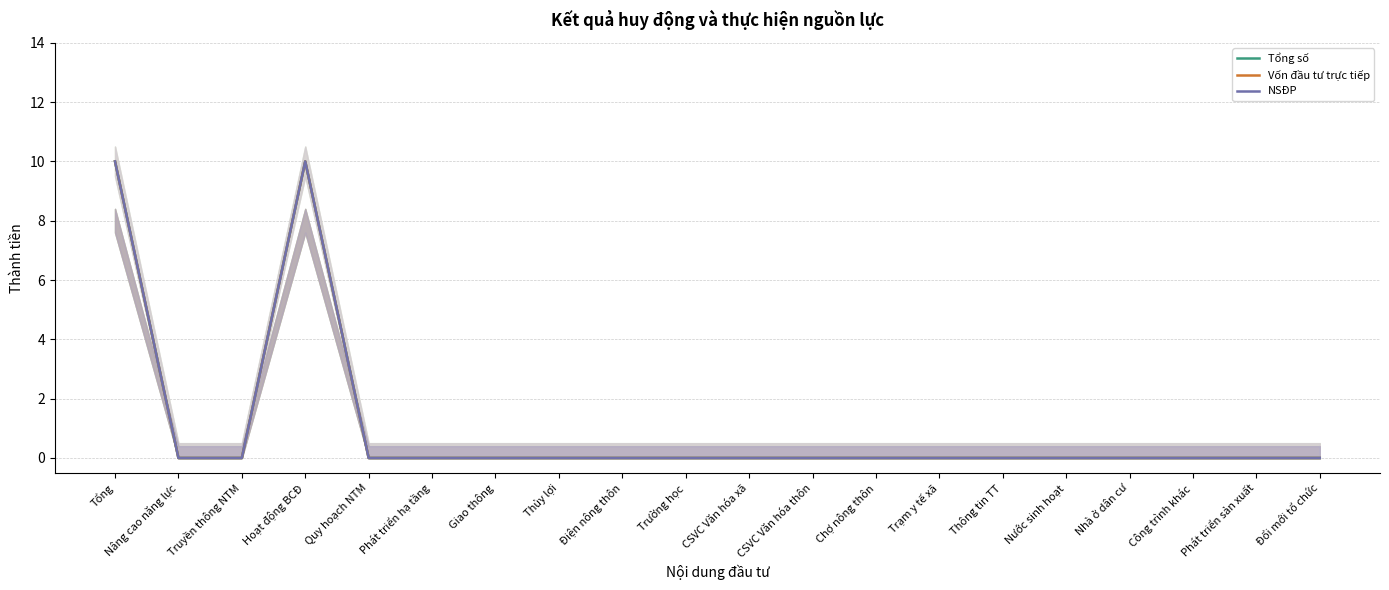

Which series has the largest total across all categories?

Tổng số